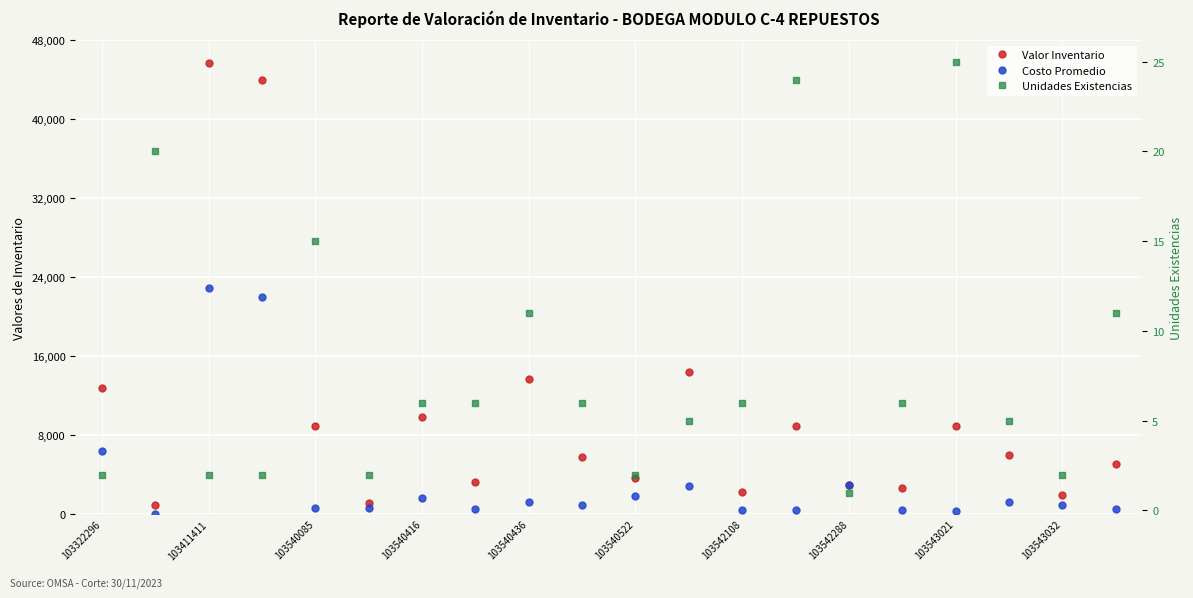

True or false: Costo Promedio and Valor Inventario intersect in this chart.

False